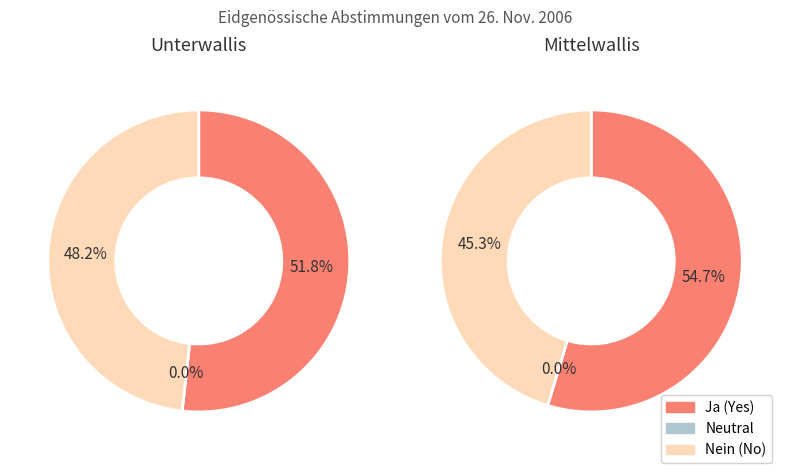

Which series changed the most between Unterwallis and Mittelwallis?

Ja